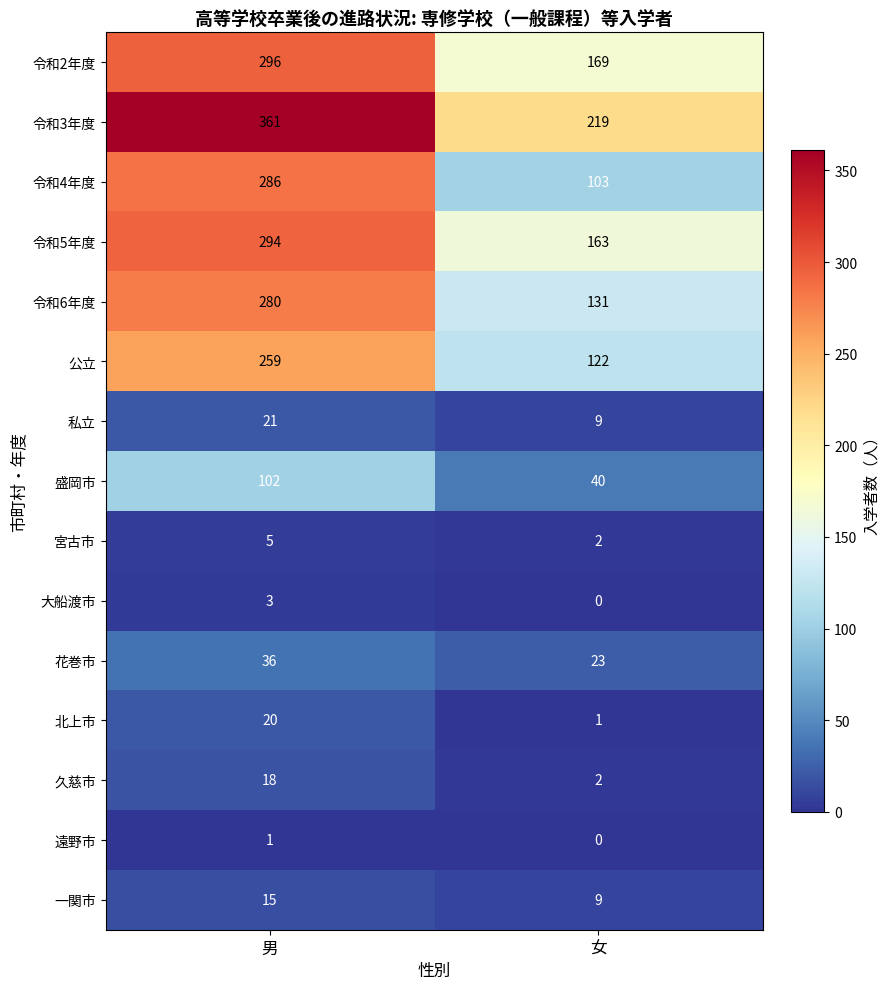

At 男, list the series in order from largest to smallest.

令和3年度, 令和2年度, 令和5年度, 令和4年度, 令和6年度, 公立, 盛岡市, 花巻市, 私立, 北上市, 久慈市, 一関市, 宮古市, 大船渡市, 遠野市